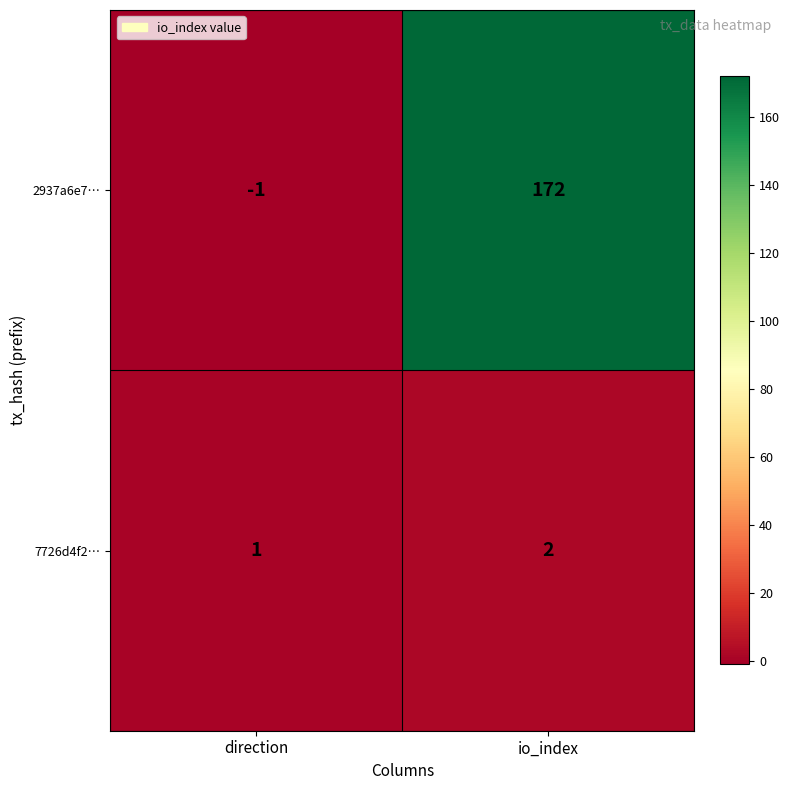

Between direction and io_index, which series saw the biggest shift?

2937a6e7…